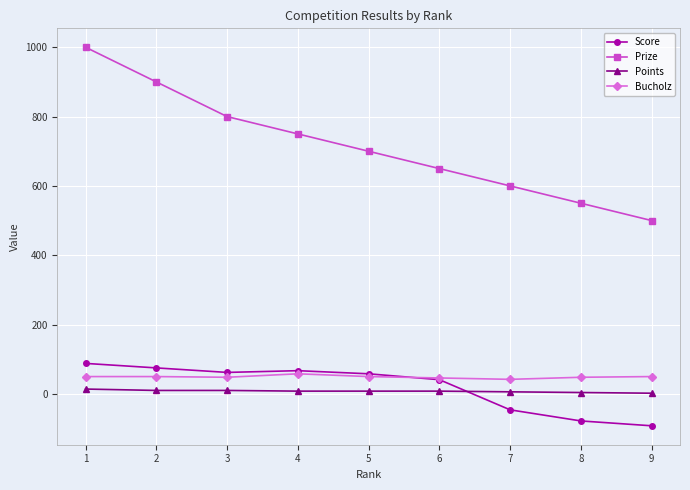

What is the sum of the Score values at 5 and 7?

12